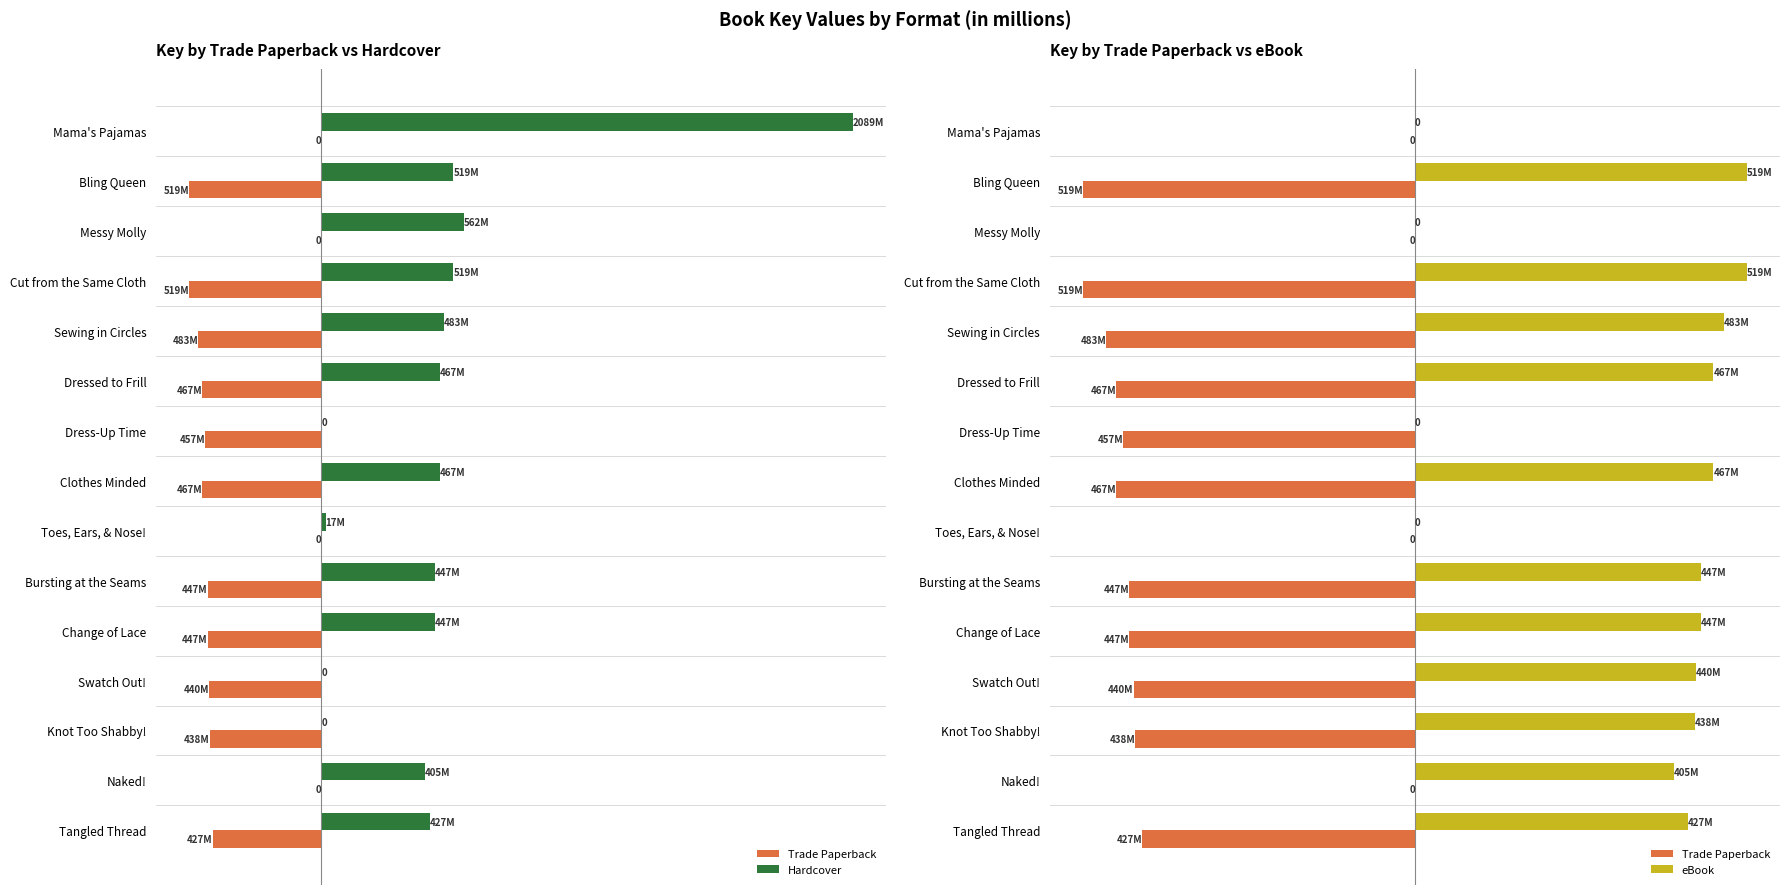

The value of Hardcover at Sewing in Circles is 482.9. True or false?

True